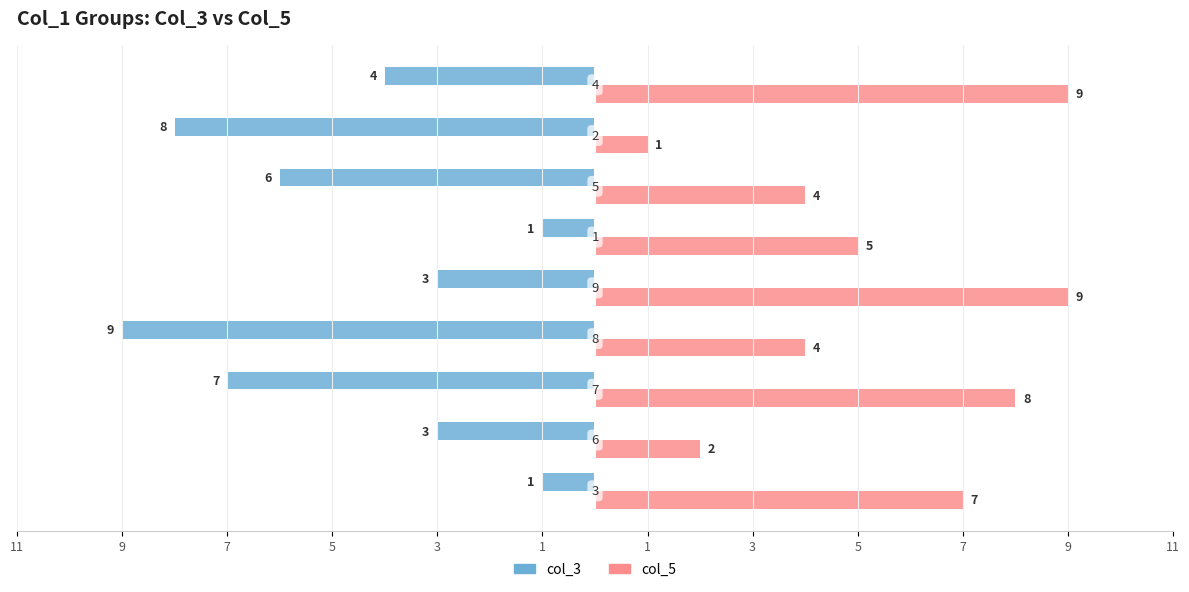

What is the average value of the col_5 series?

5